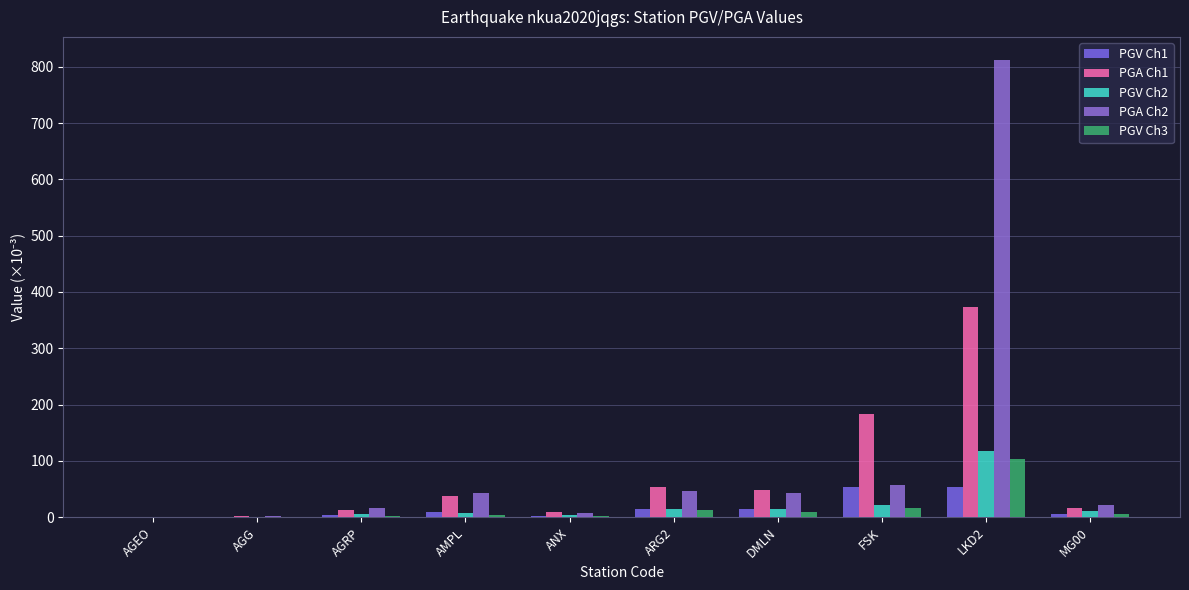

What is the spread (max minus min) of values at AGG?

0.8